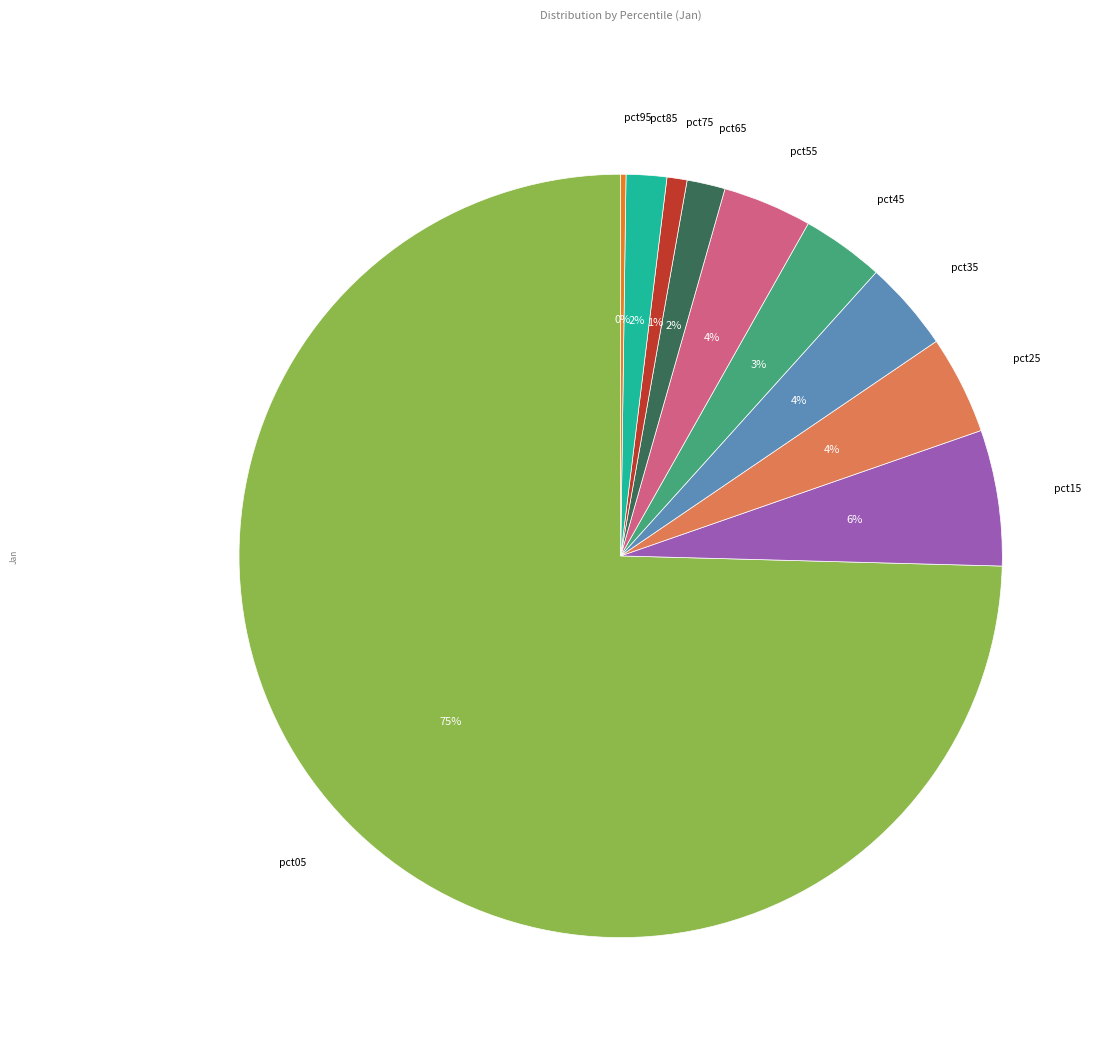

Between pct15 and pct65, which is larger?

pct15